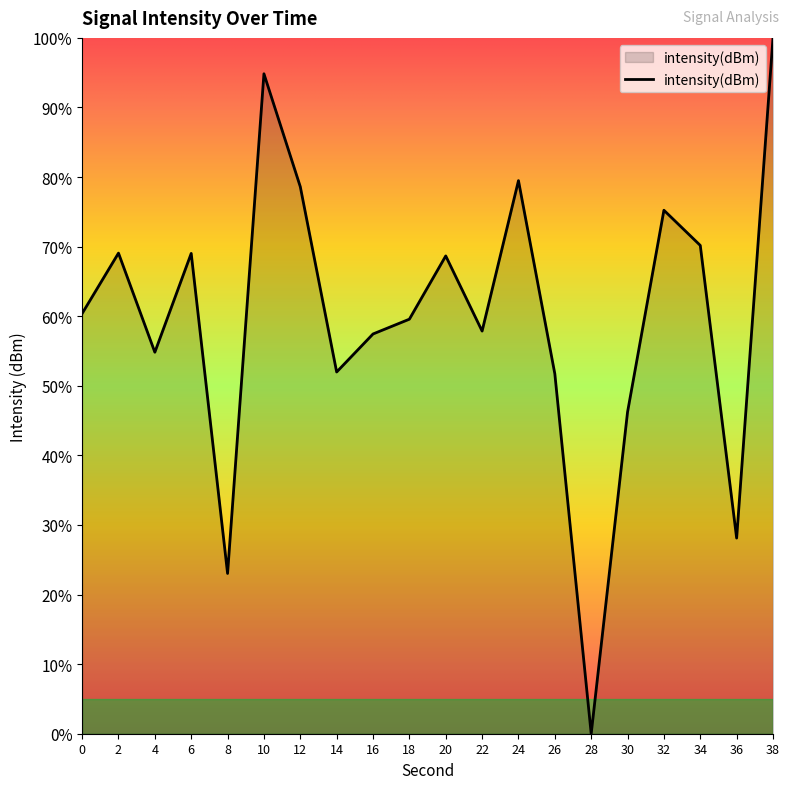

How many distinct data groups are displayed?

1